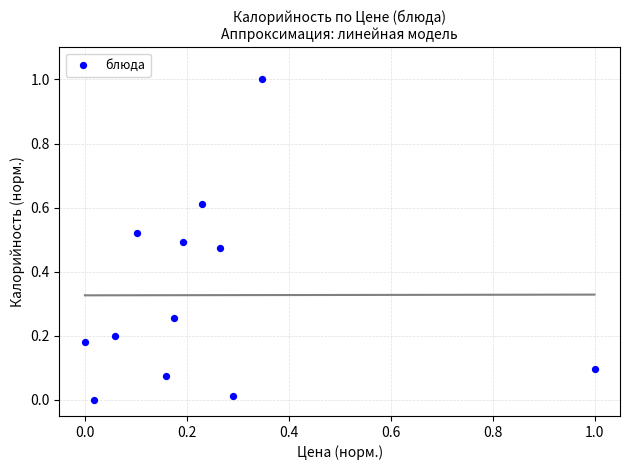

What is the range of X values (max minus min)?

1.0